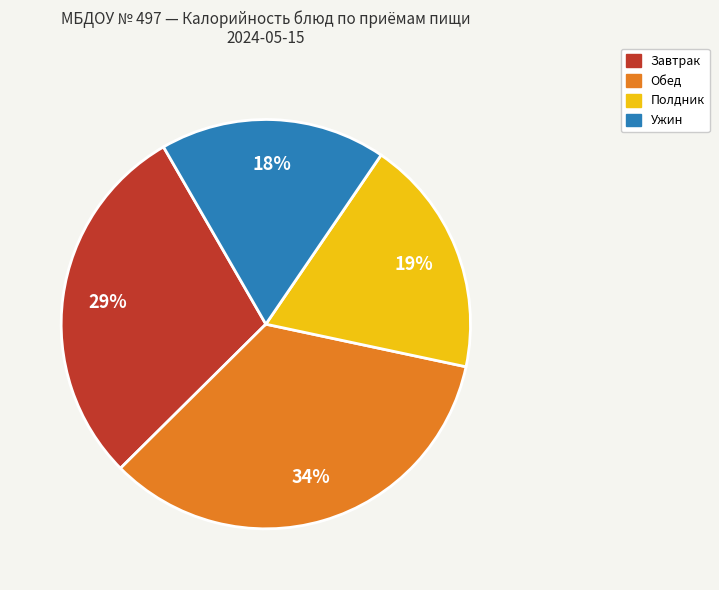

Does any single category account for the majority?

No